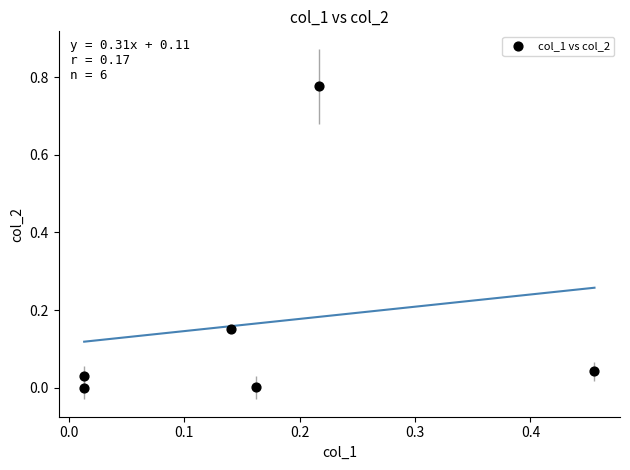

What is the range of X values (max minus min)?

0.4